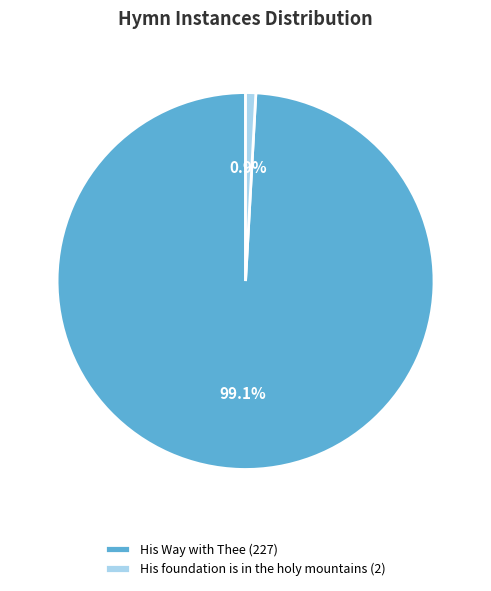

Which category has the smallest portion of the pie?

His foundation is in the holy mountains